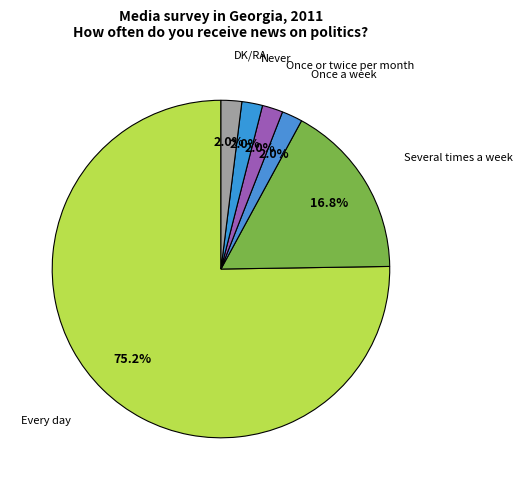

How many slices are in this pie chart?

6